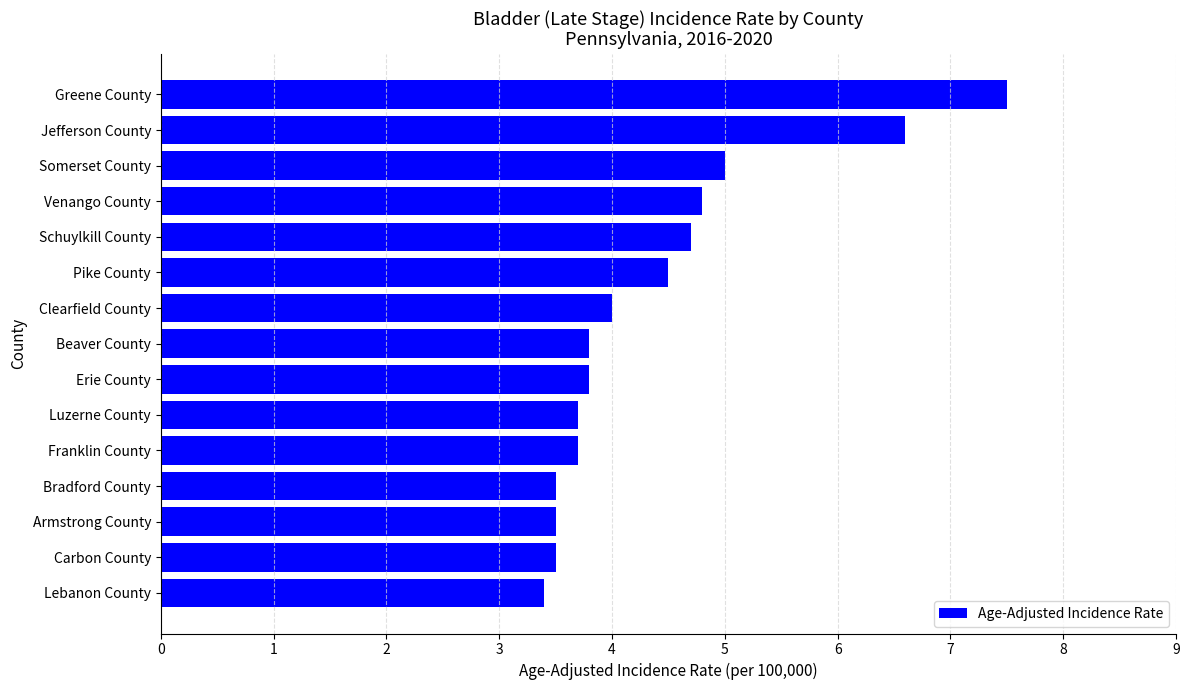

How many bars are there in total?

15